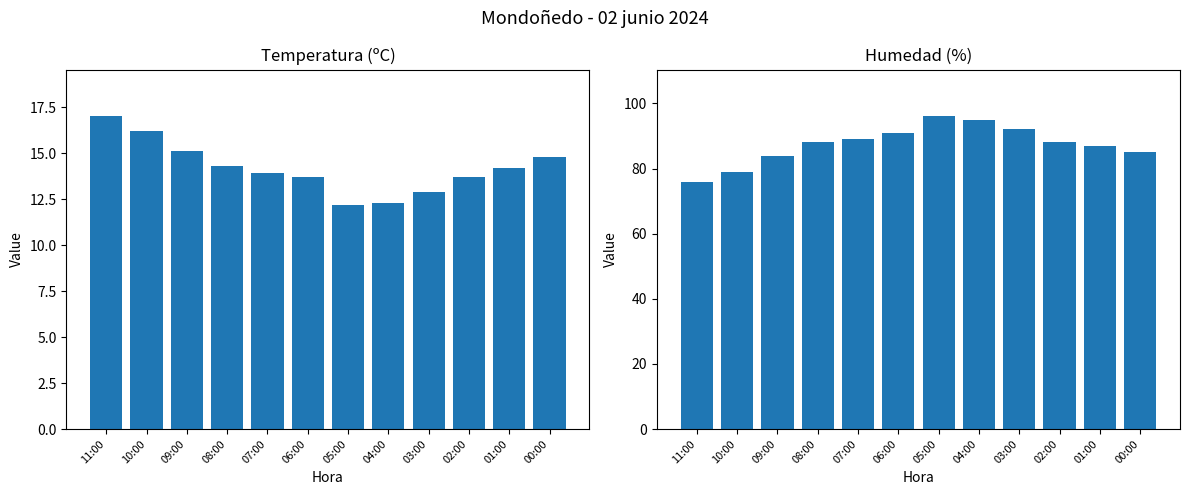

Are the bars horizontal?

No